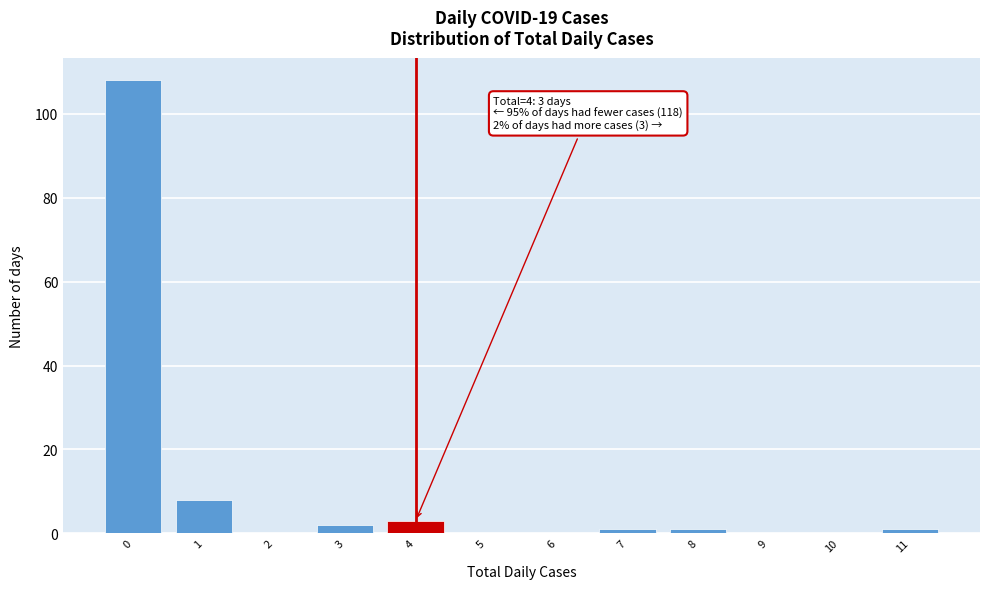

Reading left to right, list all the values displayed in this chart.

0=108	1=8	2=0	3=2	4=3	5=0	6=0	7=1	8=1	9=0	10=0	11=1